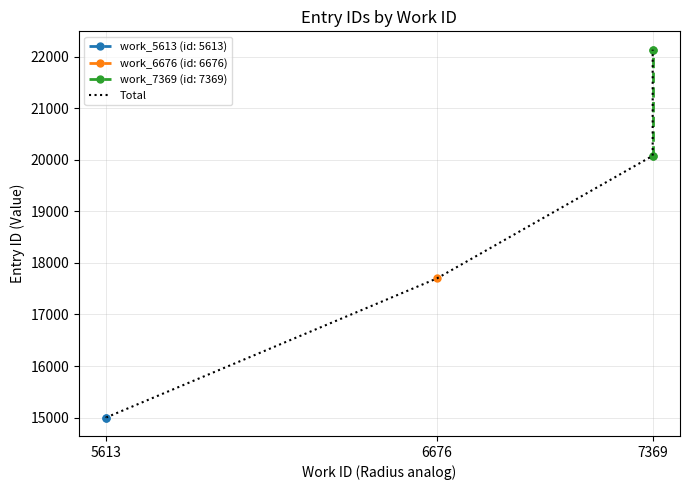

True or false: there are more than 1 points higher than both neighbors.

False